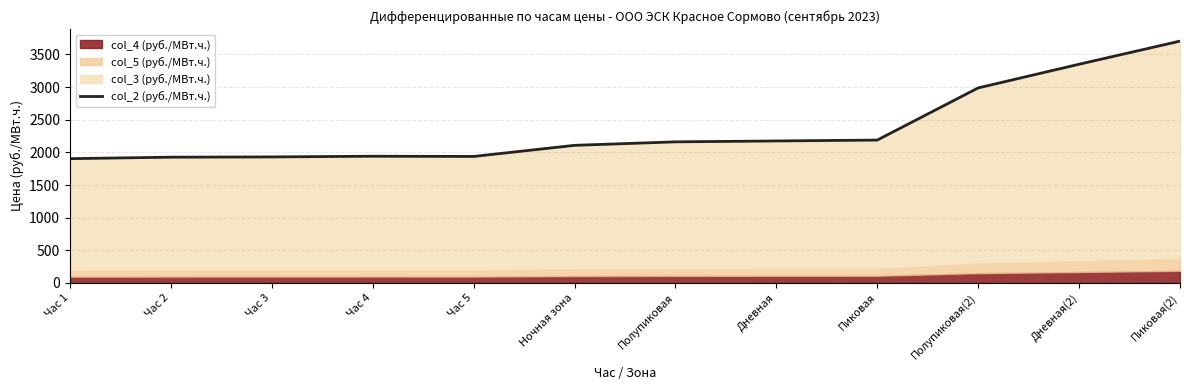

What is the change in value from Час 2 to Час 3?

+3.8